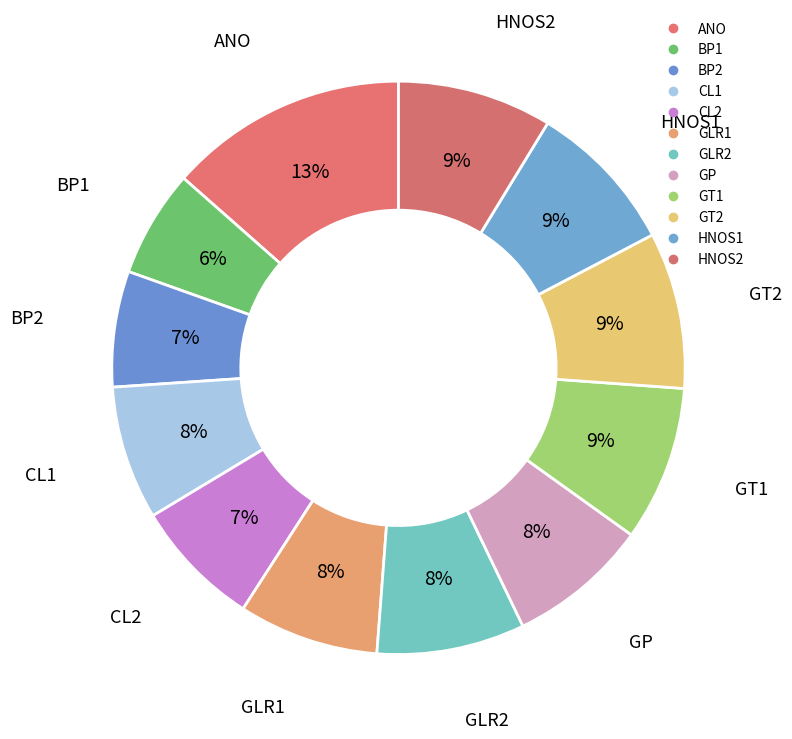

Rank the categories by value from highest to lowest.

ANO, GT2, GT1, HNOS2, HNOS1, GLR2, GP, GLR1, CL1, CL2, BP2, BP1